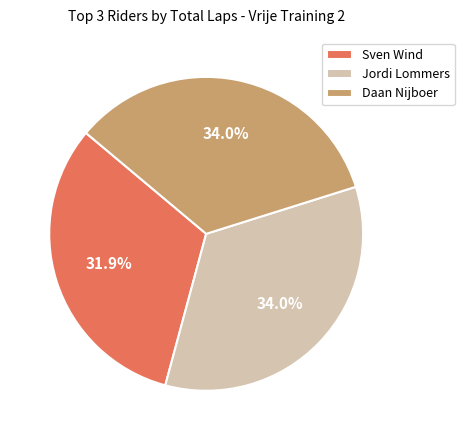

Which slice is the smallest?

Sven Wind